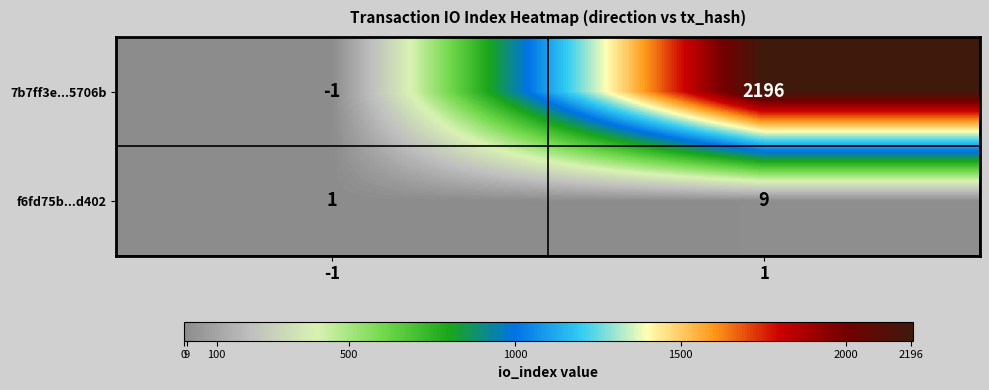

Reading left to right, what are all the values shown in this chart?

7b7ff3e...5706b: -1=-1	1=2196
f6fd75b...d402: -1=1	1=9